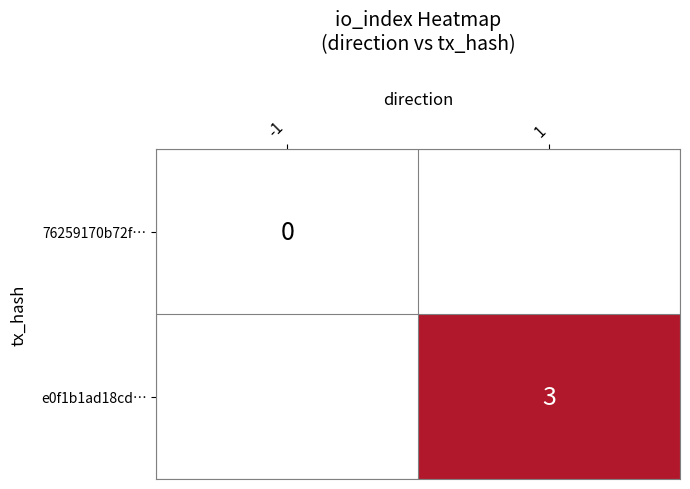

The value of e0f1b1ad18cd… at 1 is 1. True or false?

False